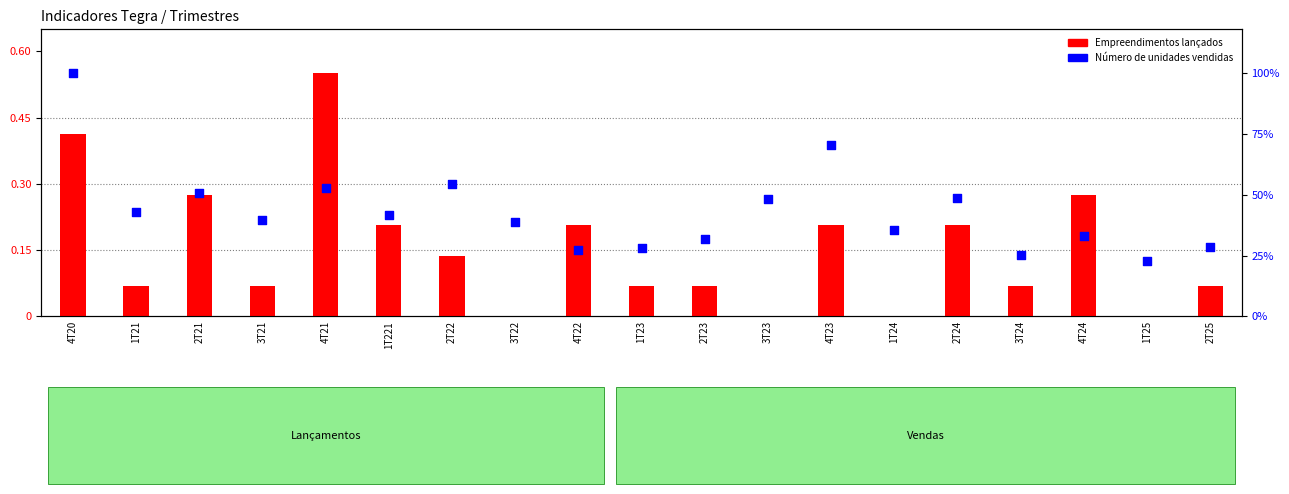

What is the total value across all series at 4T22?

0.4